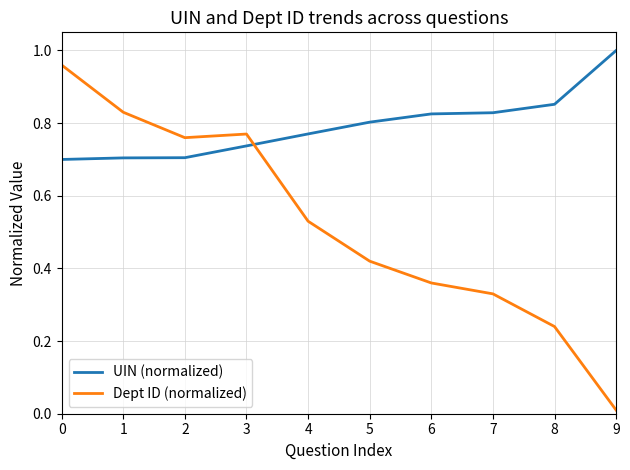

Which series has the largest range (max minus min)?

Dept ID (normalized)